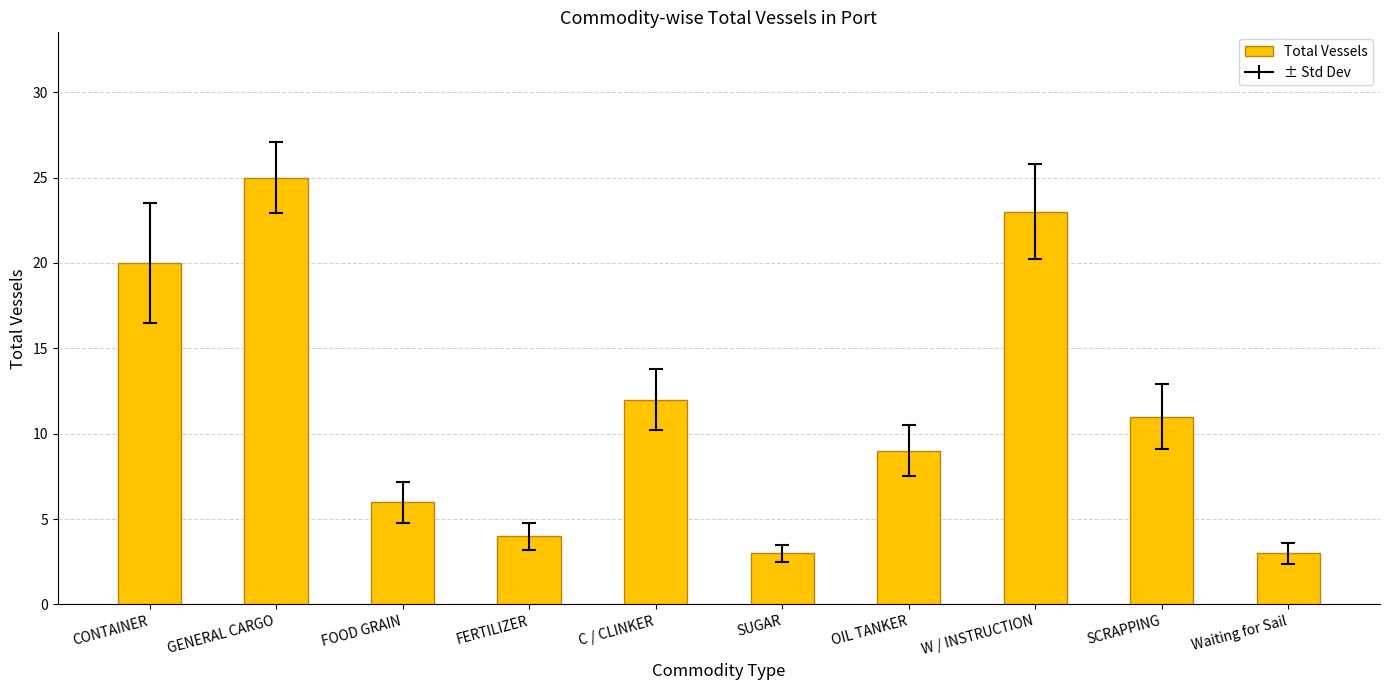

What is the difference between the second highest and second lowest values?

20